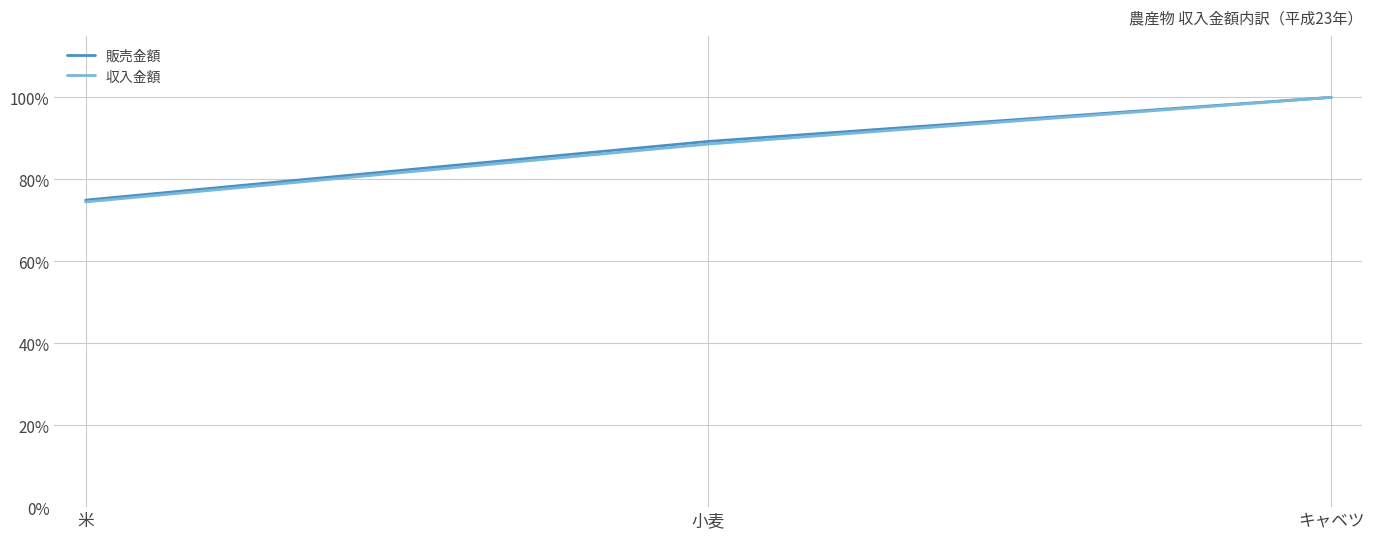

Is this an area chart (filled region under the line)?

No